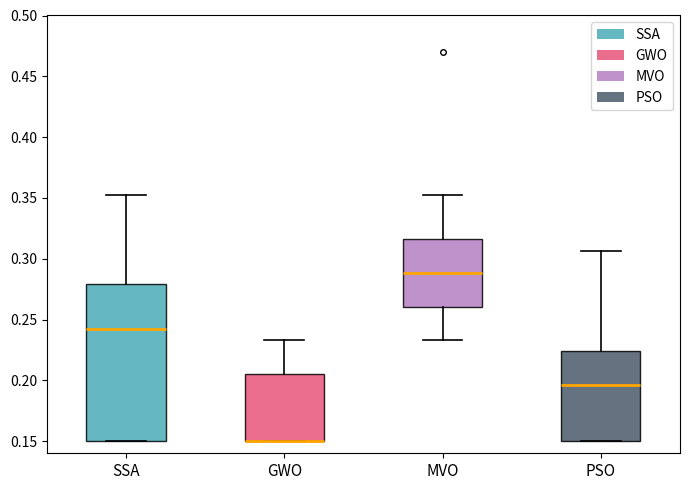

Where is the lower edge of the box for GWO on the y-axis? The values are not printed on the chart, so give them approximately, as read against the axis.

0.150